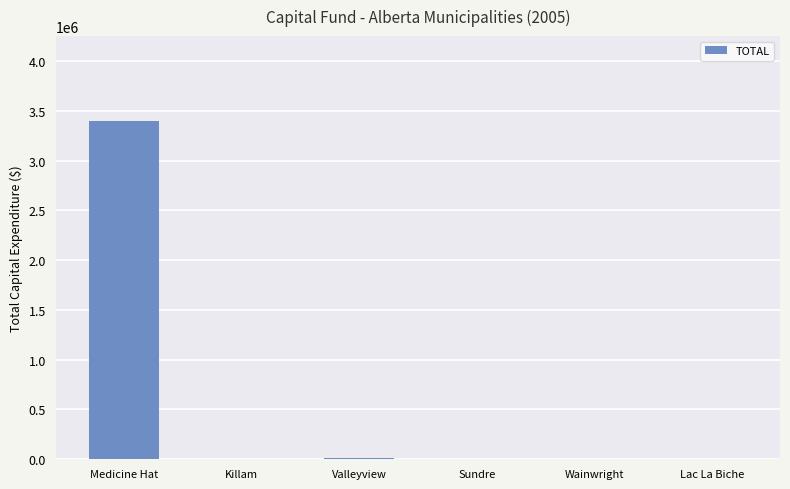

The chart shows a value of 1473 at Killam. True or false?

True